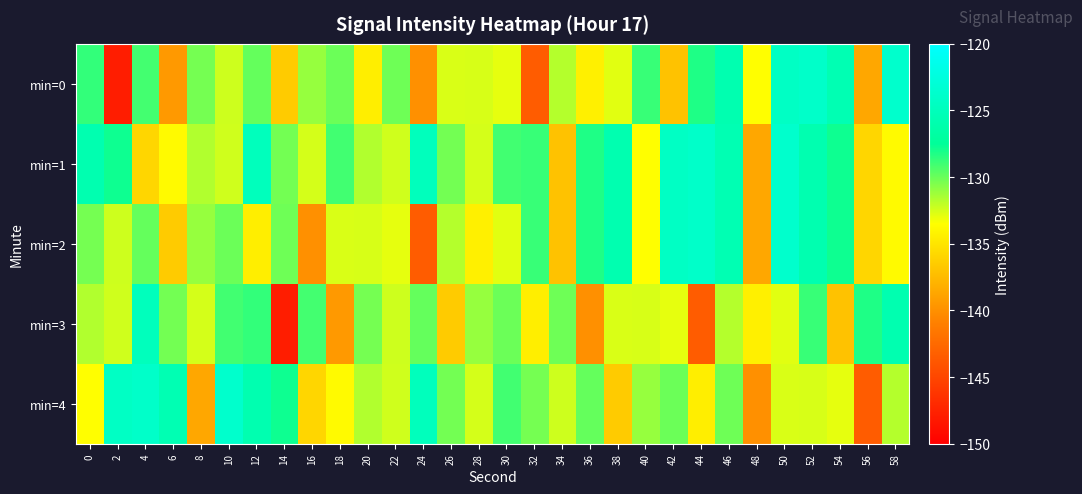

Between 4 and 12, which series saw the biggest shift?

min=1